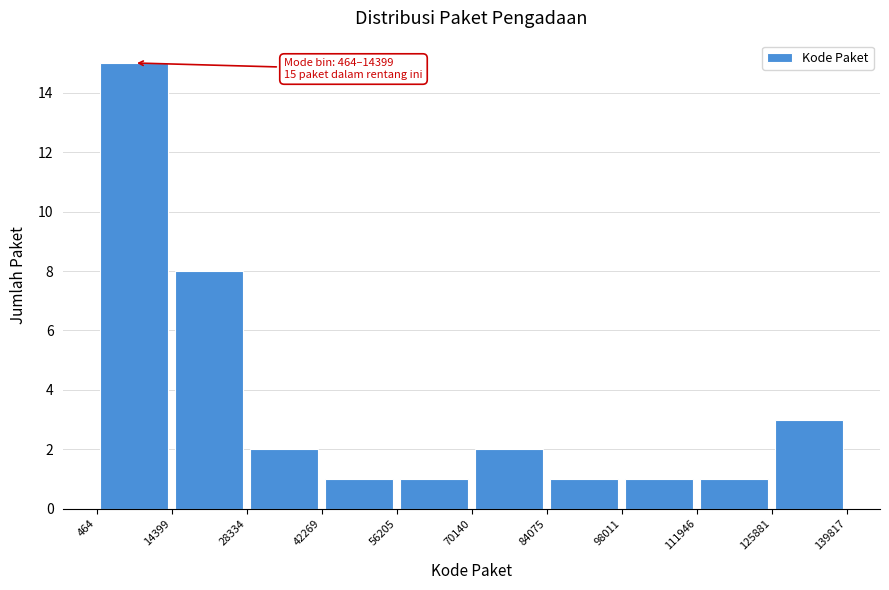

Which range on the x-axis has the tallest bar?

464 to 14399